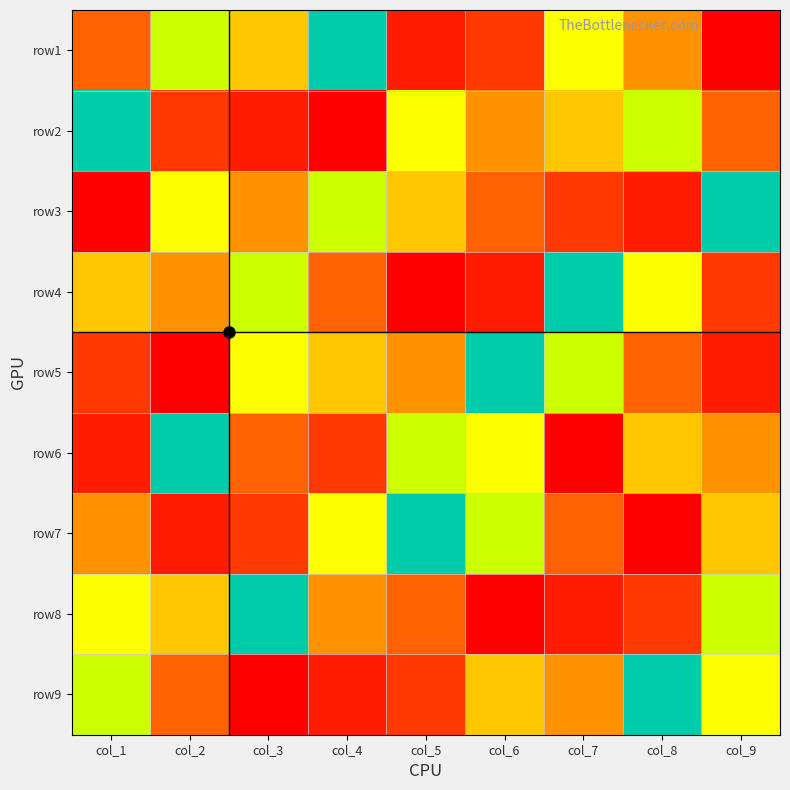

Reading right to left, transcribe all the data shown in this chart.

row1: col_9=1	col_8=5	col_7=7	col_6=3	col_5=2	col_4=9	col_3=6	col_2=8	col_1=4
row2: col_9=4	col_8=8	col_7=6	col_6=5	col_5=7	col_4=1	col_3=2	col_2=3	col_1=9
row3: col_9=9	col_8=2	col_7=3	col_6=4	col_5=6	col_4=8	col_3=5	col_2=7	col_1=1
row4: col_9=3	col_8=7	col_7=9	col_6=2	col_5=1	col_4=4	col_3=8	col_2=5	col_1=6
row5: col_9=2	col_8=4	col_7=8	col_6=9	col_5=5	col_4=6	col_3=7	col_2=1	col_1=3
row6: col_9=5	col_8=6	col_7=1	col_6=7	col_5=8	col_4=3	col_3=4	col_2=9	col_1=2
row7: col_9=6	col_8=1	col_7=4	col_6=8	col_5=9	col_4=7	col_3=3	col_2=2	col_1=5
row8: col_9=8	col_8=3	col_7=2	col_6=1	col_5=4	col_4=5	col_3=9	col_2=6	col_1=7
row9: col_9=7	col_8=9	col_7=5	col_6=6	col_5=3	col_4=2	col_3=1	col_2=4	col_1=8